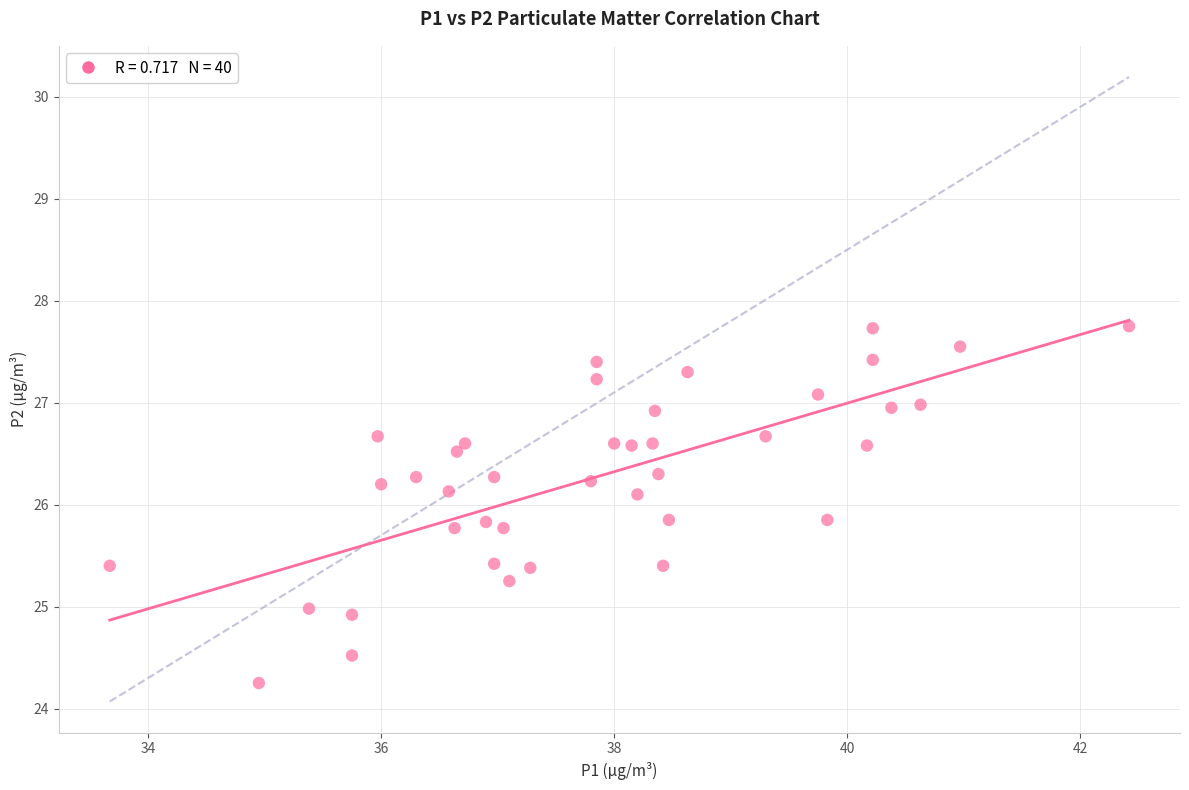

What is the range of X values (max minus min)?

8.8